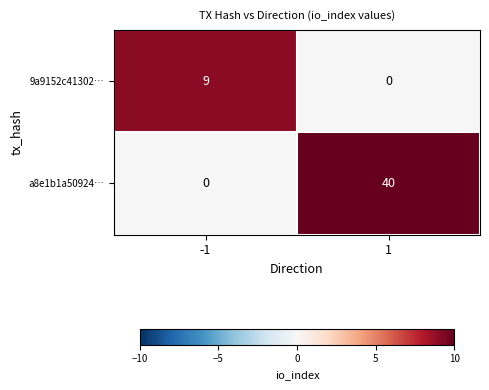

How many series are shown in this chart?

2